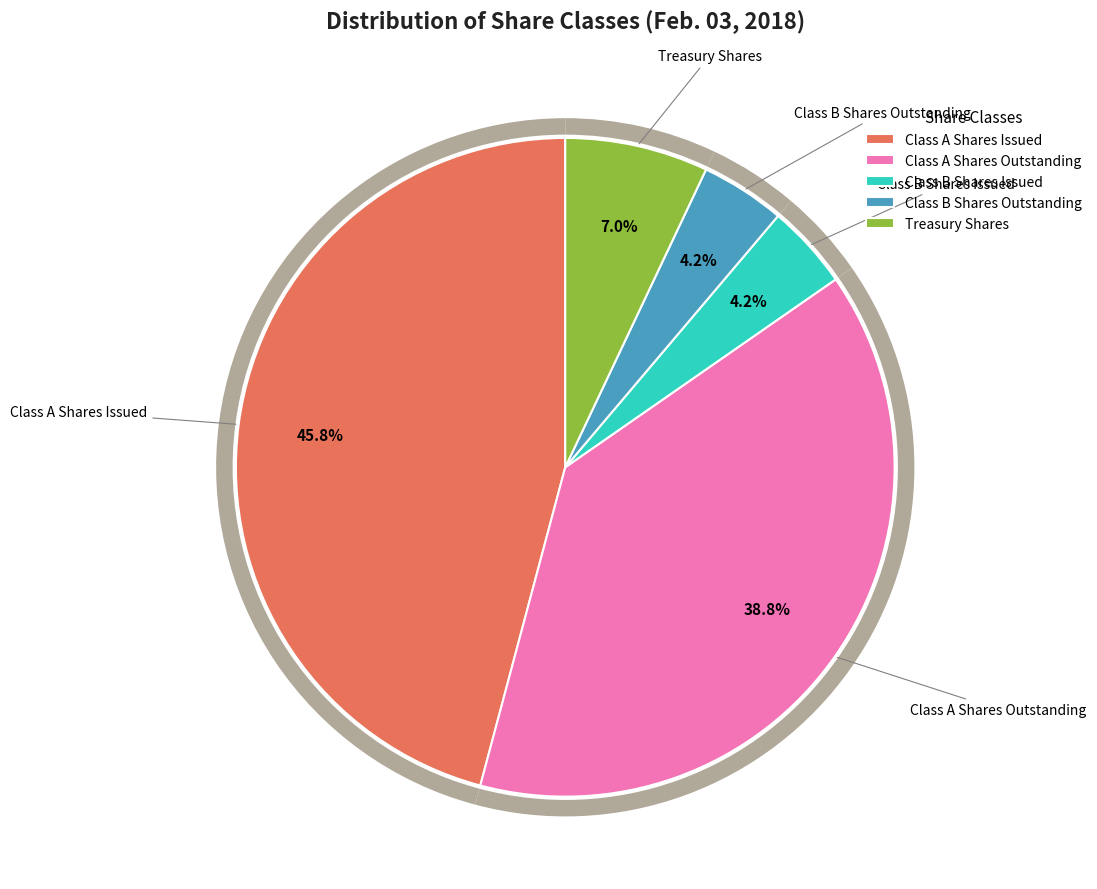

What portion of the pie excludes Class A Shares Issued?

54.2%